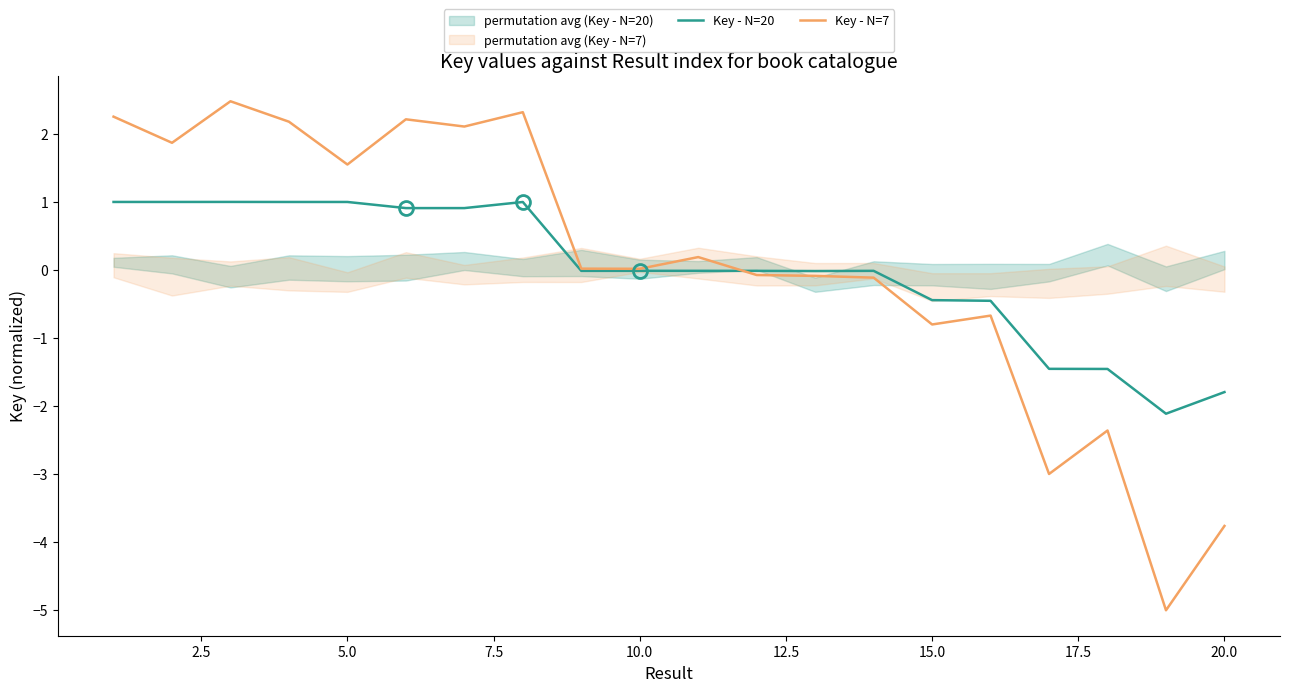

How many values in Key - N=20 are above zero?

8